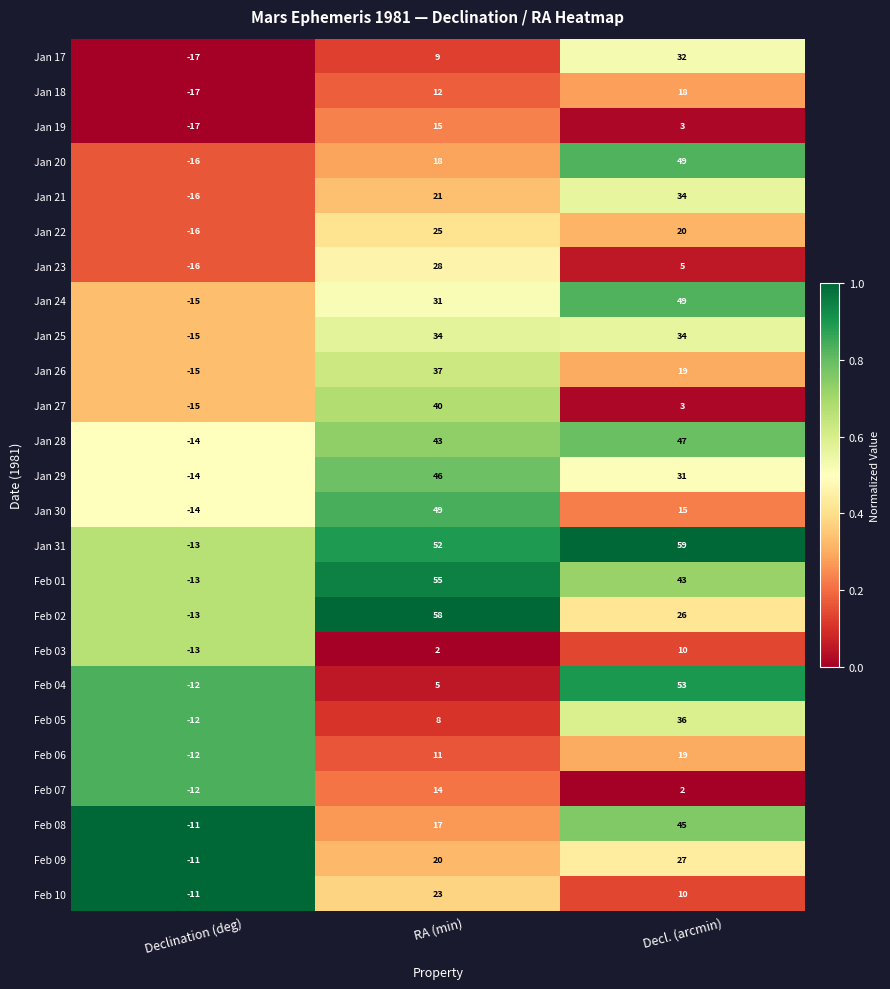

Which series has the largest total across all categories?

Jan 31